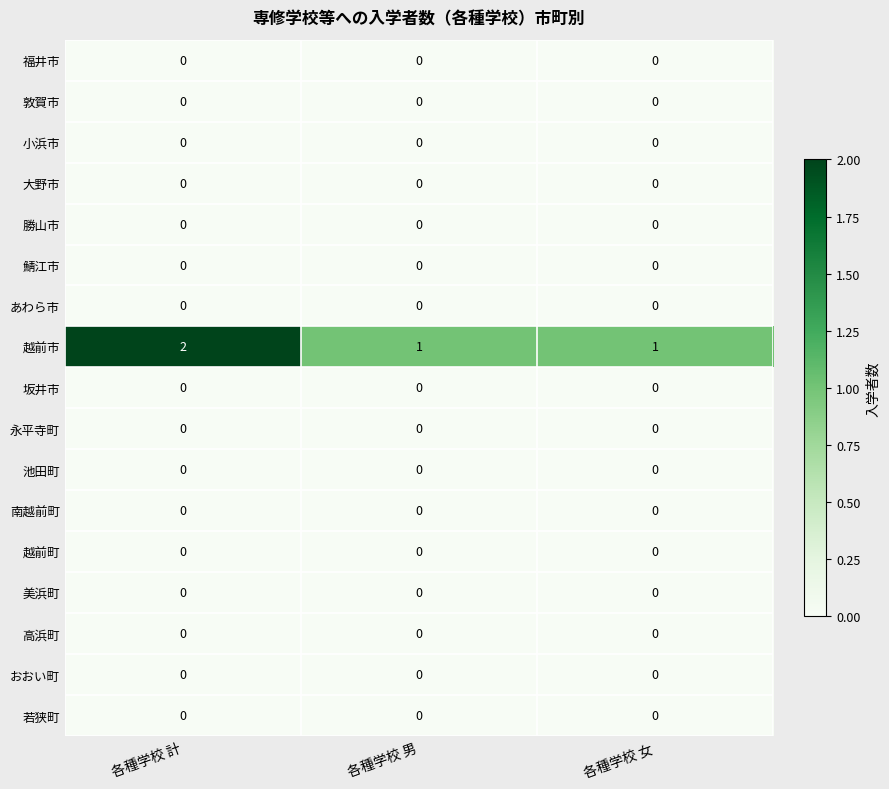

At how many categories does at least one series exceed 0?

3